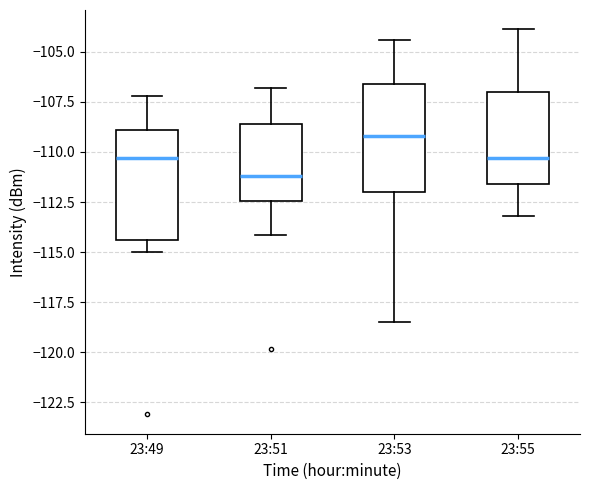

Which box has the highest median line?

23:53